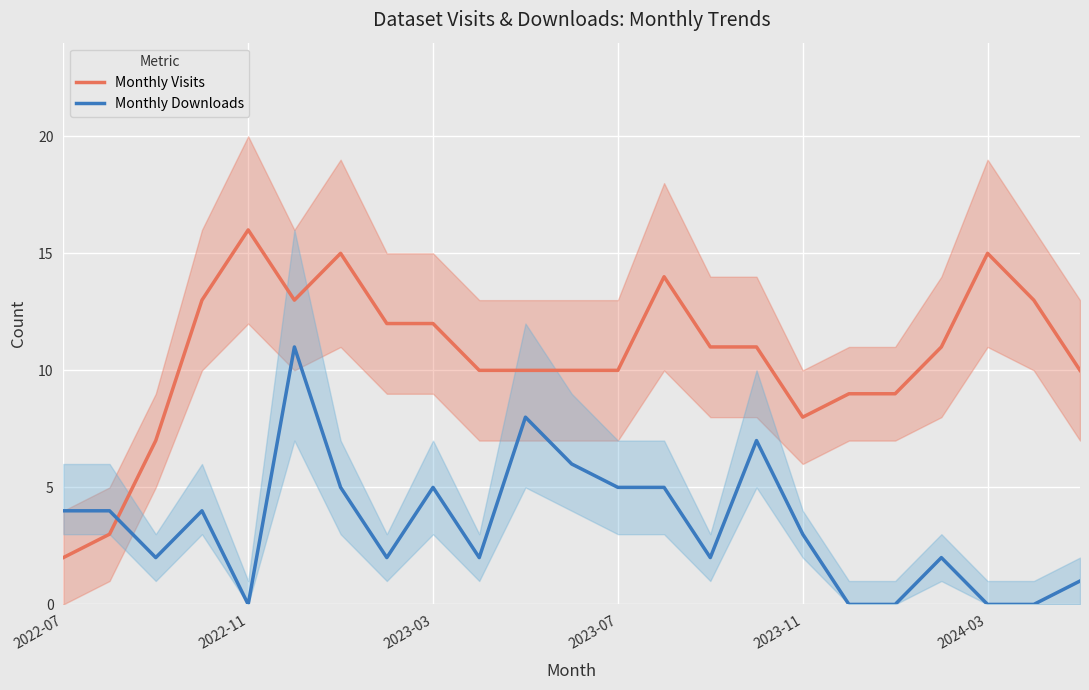

At which label does Monthly Visits reach its peak?

2022-11